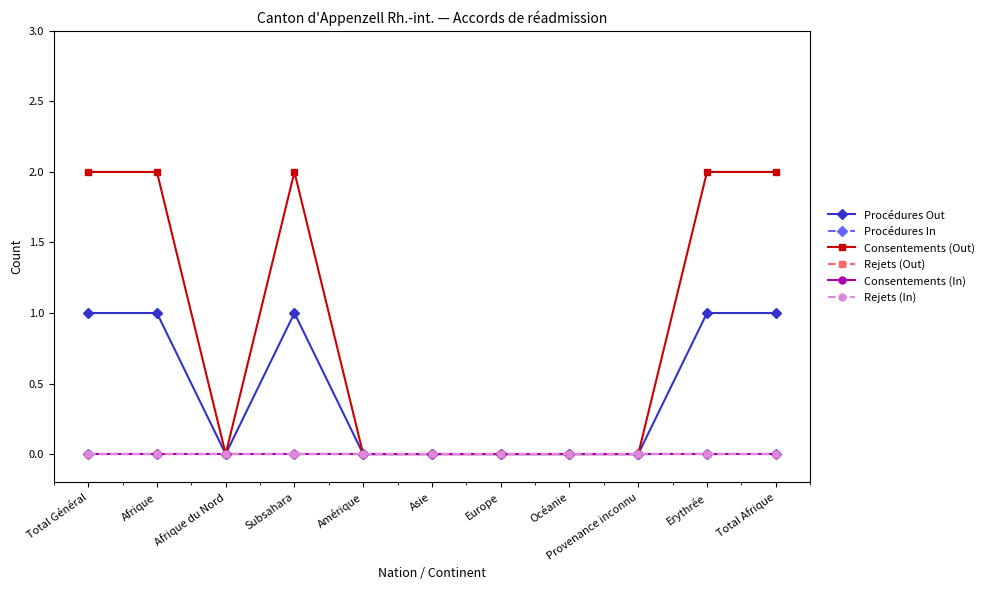

Does the chart have visible grid lines?

No